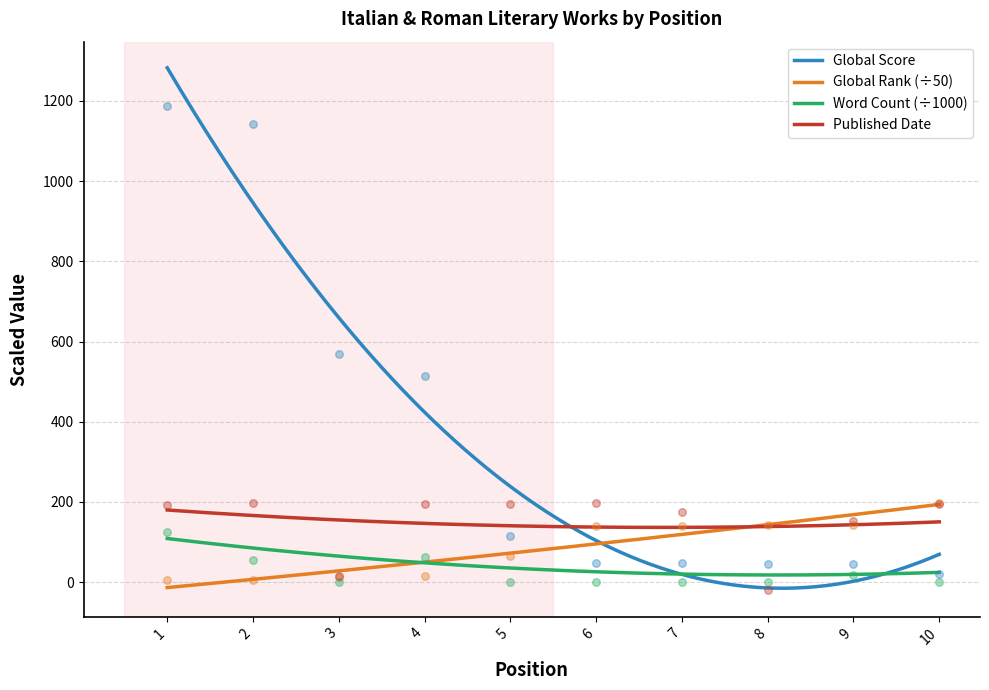

What is the total value across all series at 8?

168.1